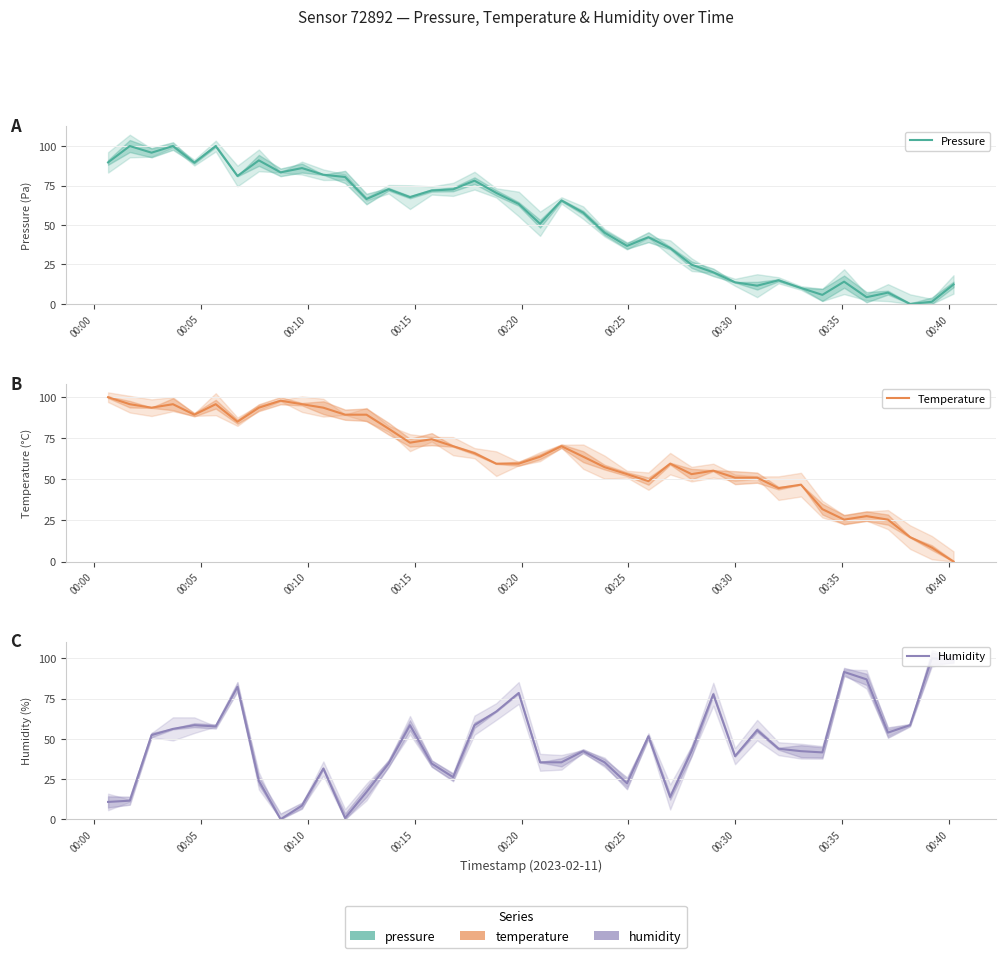

Is the value of Temperature at 28 greater than the value of Humidity at 30?

No